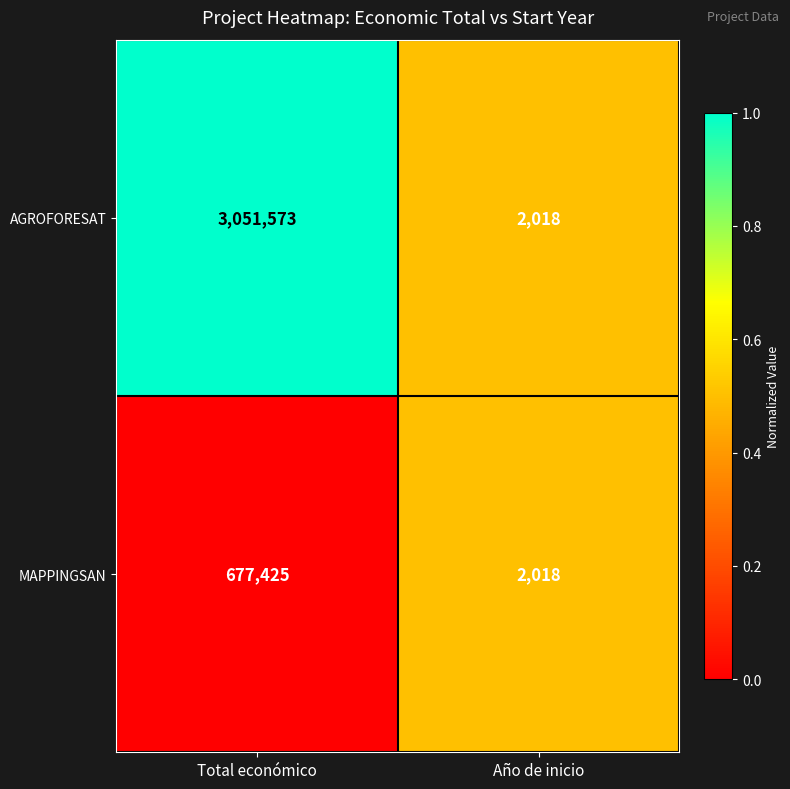

What is the difference between the highest and lowest values at Total económico?

2374148